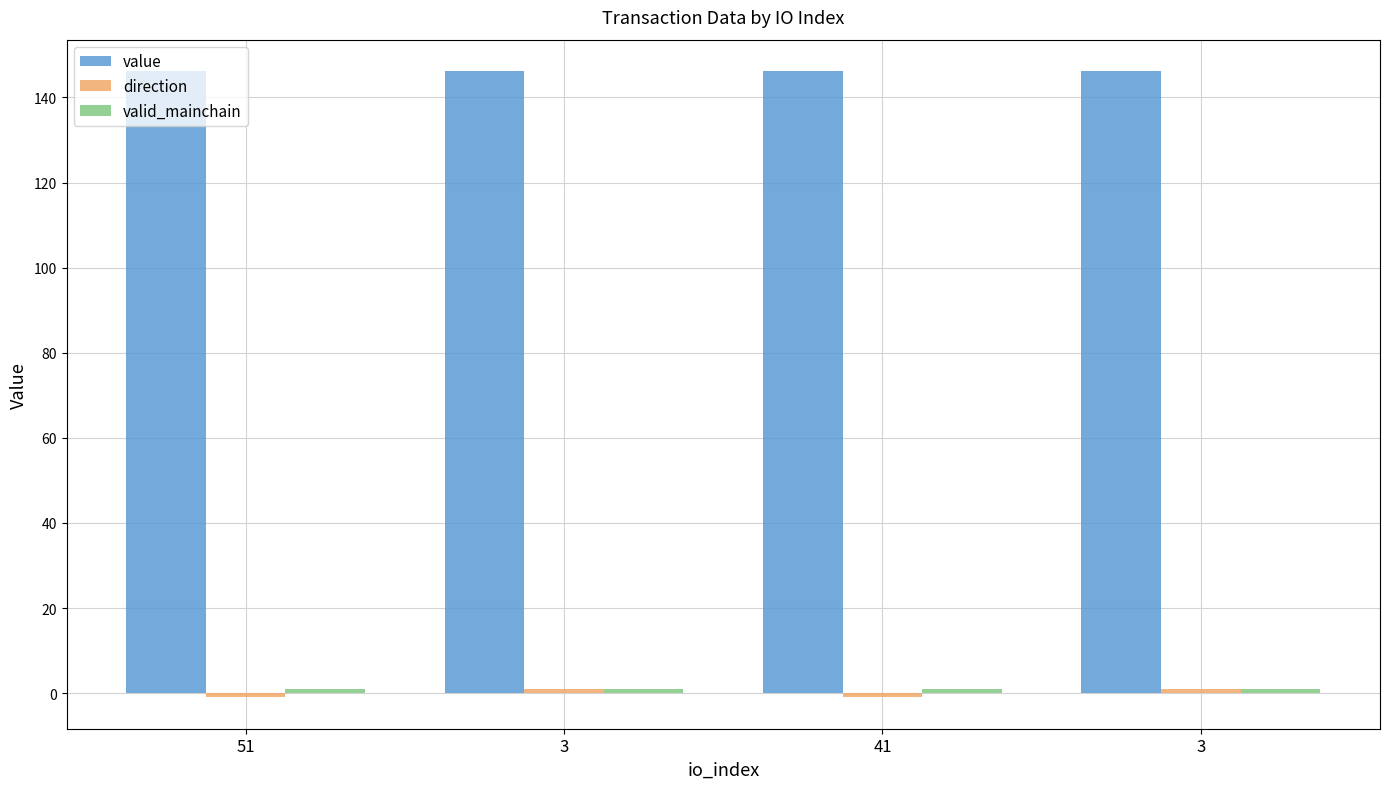

List the series in order of their peak value, lowest first.

direction, valid_mainchain, value